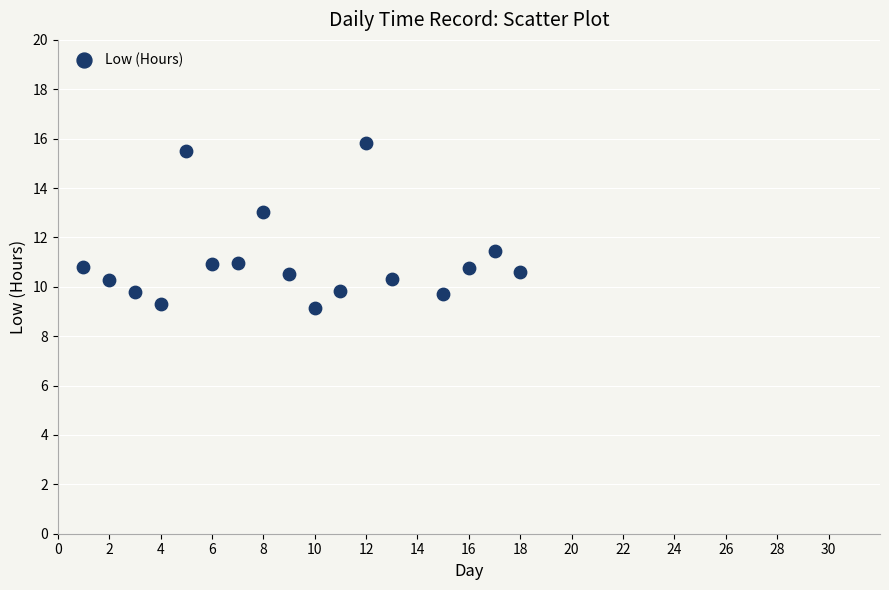

What Y value in the scatter plot is closest to 12?

11.4